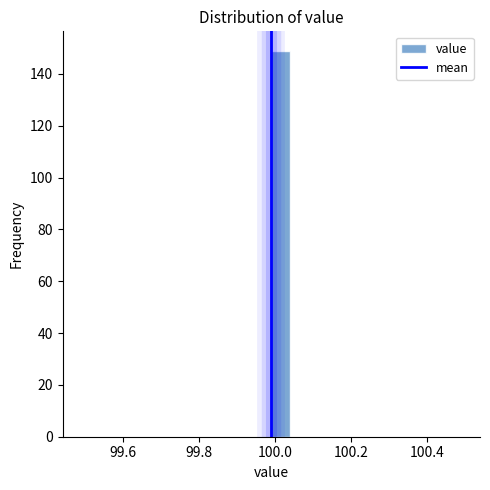

Read against the x-axis, roughly where is the centre of the tallest bar?

100.02